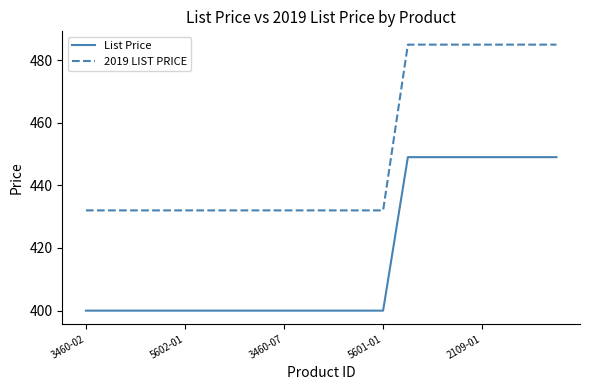

Which series has the largest range (max minus min)?

2019 LIST PRICE